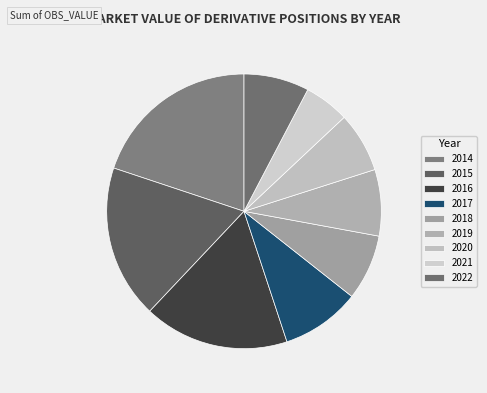

Count the number of slices in the pie.

9